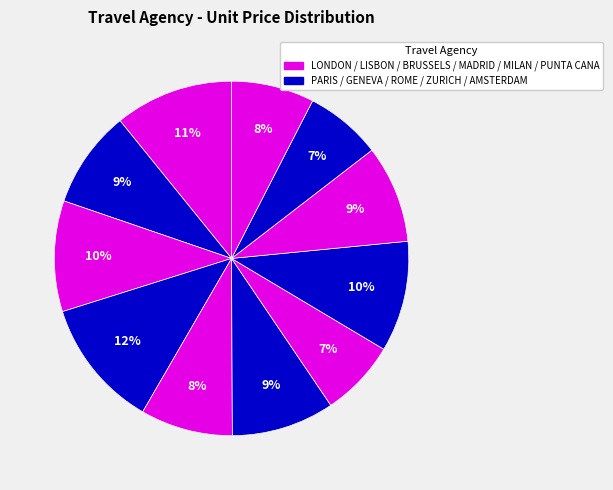

How many slices are in this pie chart?

11